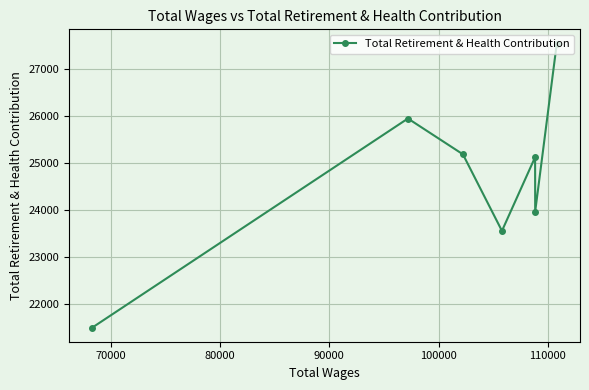

What is the value of the 1st point from the left?

21489